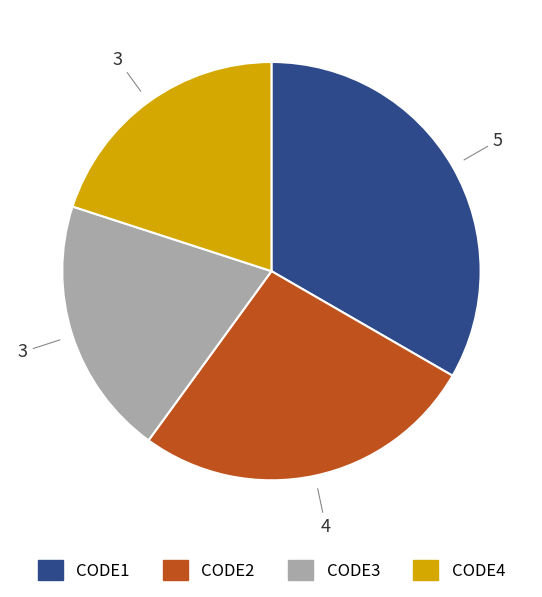

Which slice is the largest?

CODE1